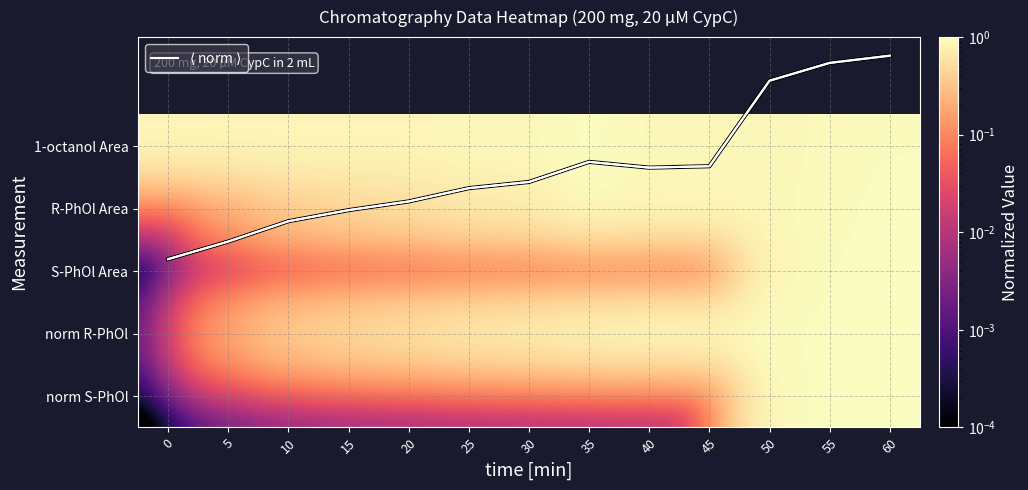

What is the average value of the norm S-PhOl series?

0.2